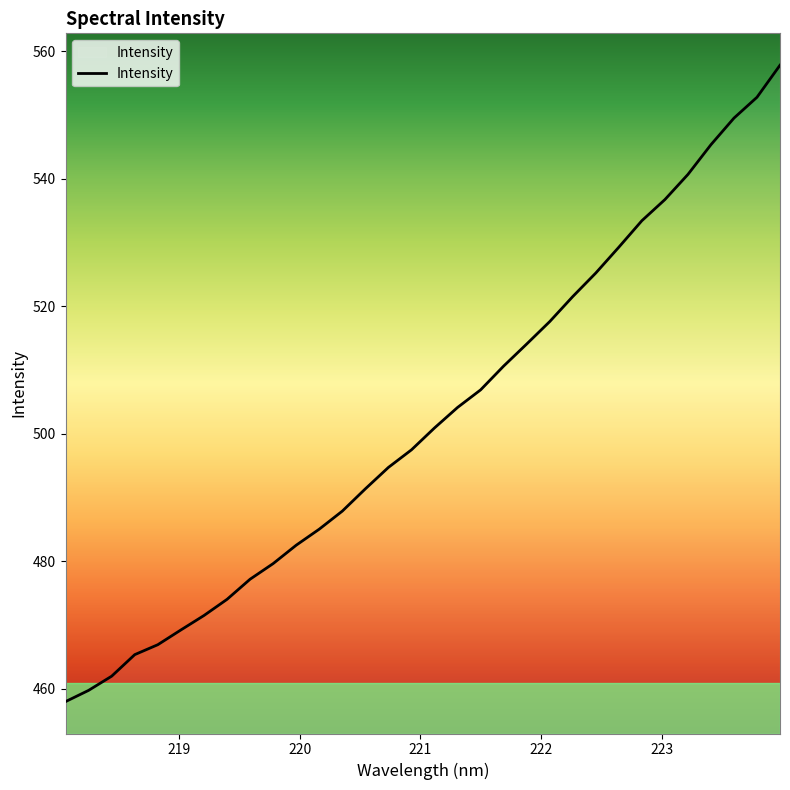

What is the greatest value displayed?

557.8